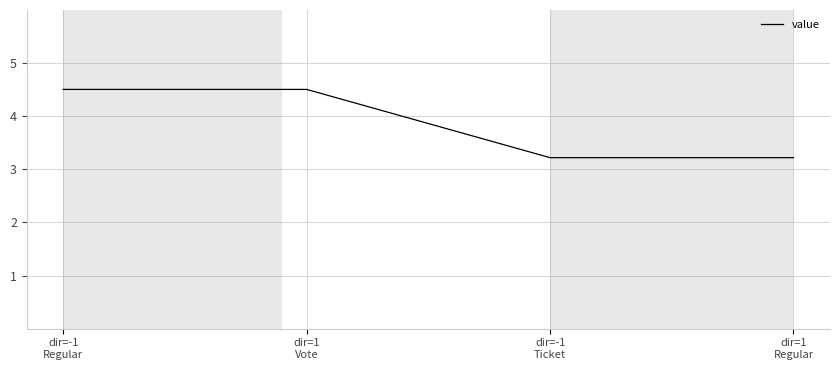

What is the average value?

3.9